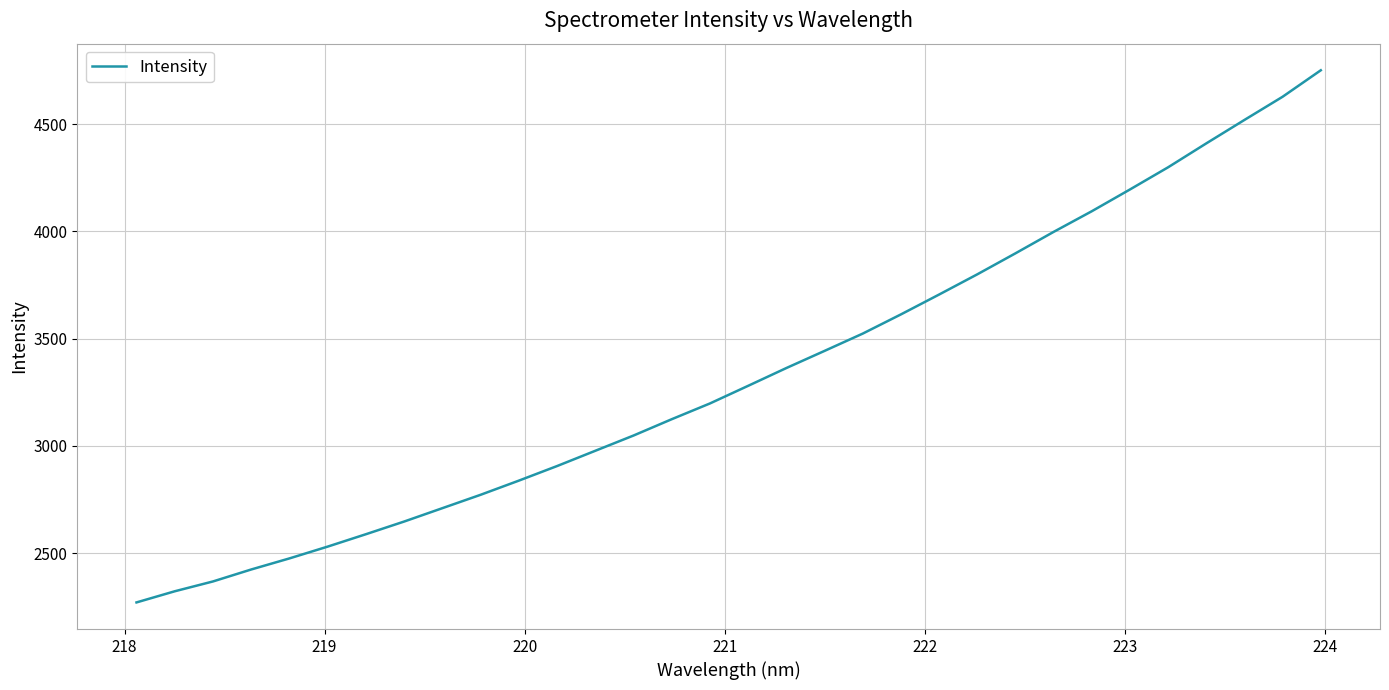

What is the maximum value shown in the chart?

4750.7